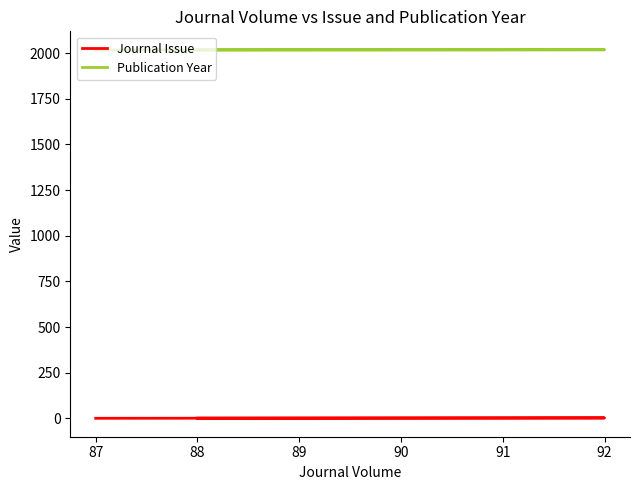

What is the difference between the maximum and minimum values in the Journal Issue series?

2